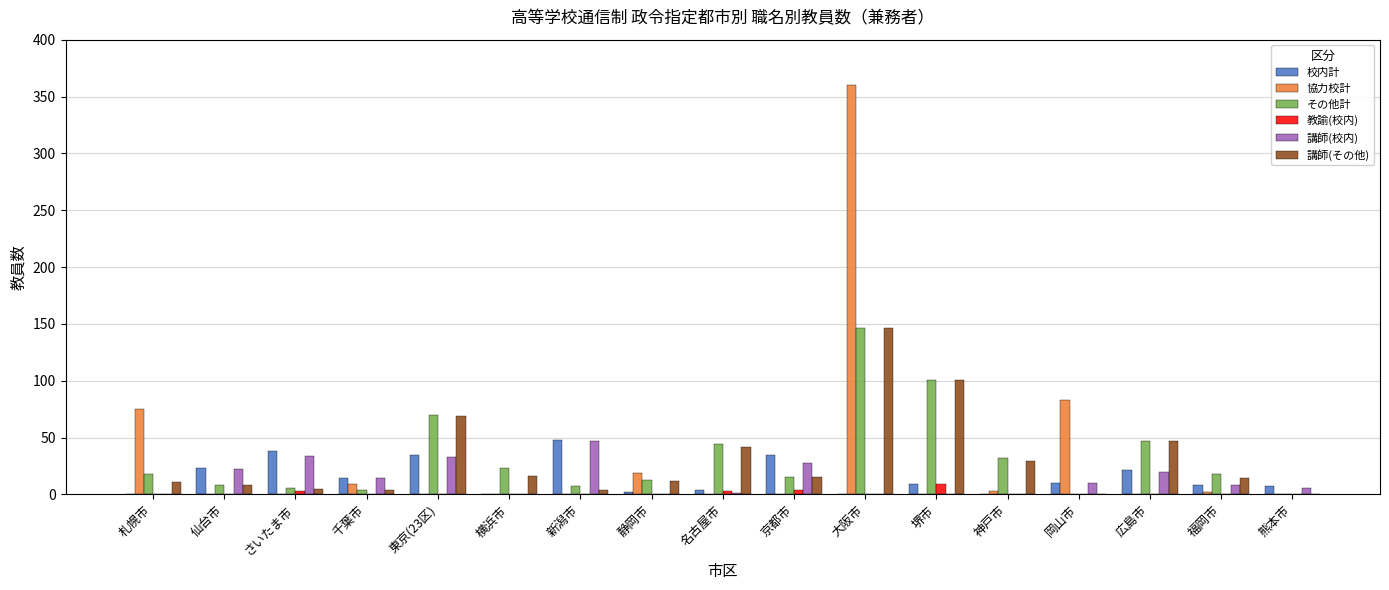

Which series changed the most between 岡山市 and 広島市?

協力校計